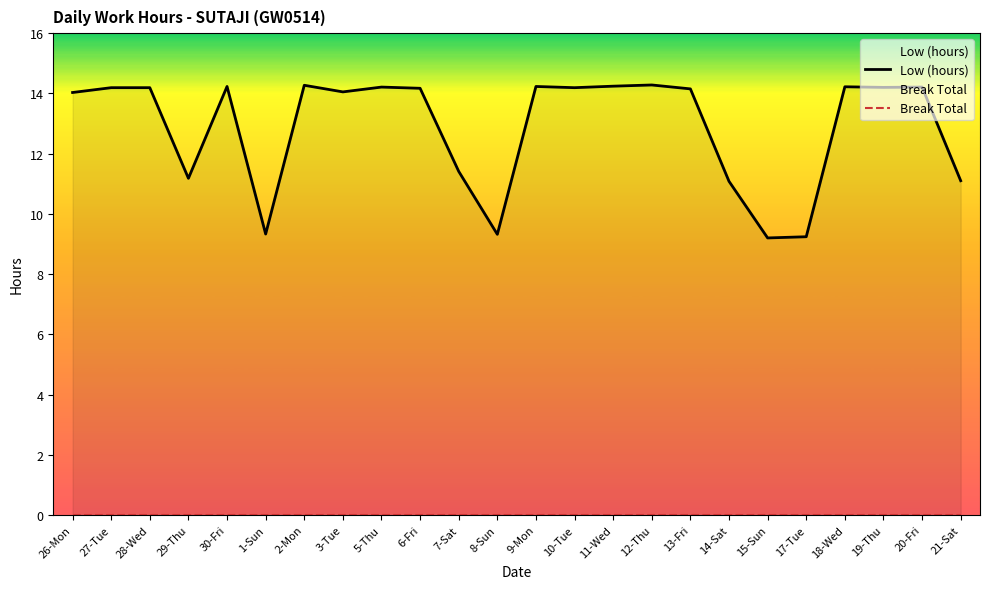

At how many categories does at least one series exceed 2?

24